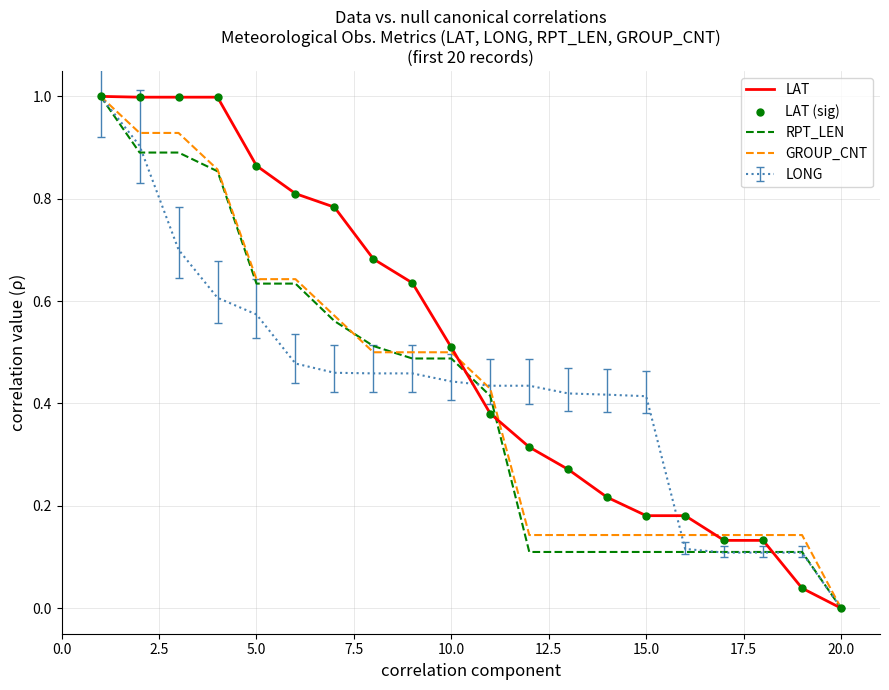

Which series has the largest total across all categories?

LAT